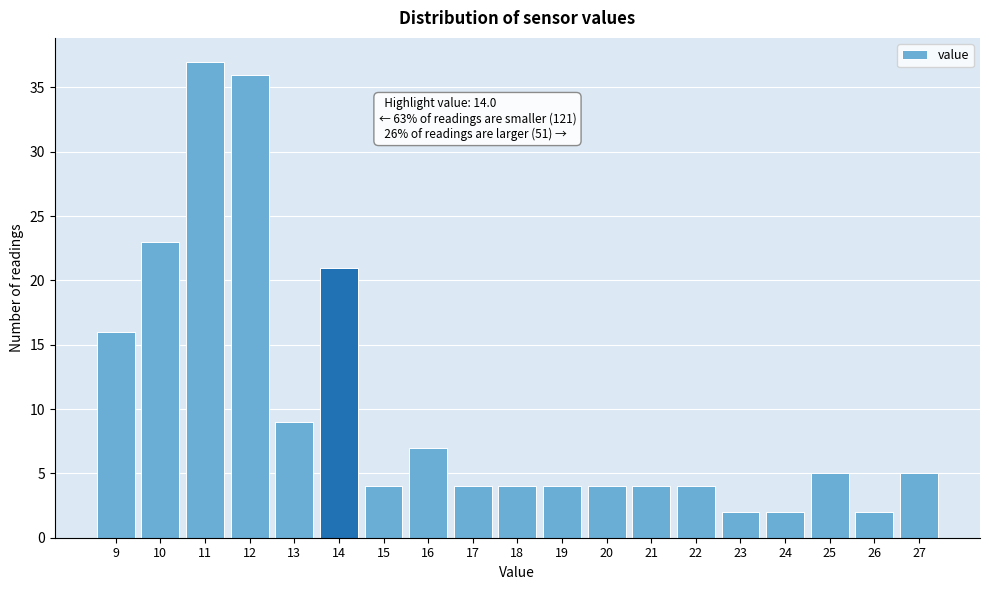

Reading right to left, extract all data points from this chart.

27=5	26=2	25=5	24=2	23=2	22=4	21=4	20=4	19=4	18=4	17=4	16=7	15=4	14=21	13=9	12=36	11=37	10=23	9=16